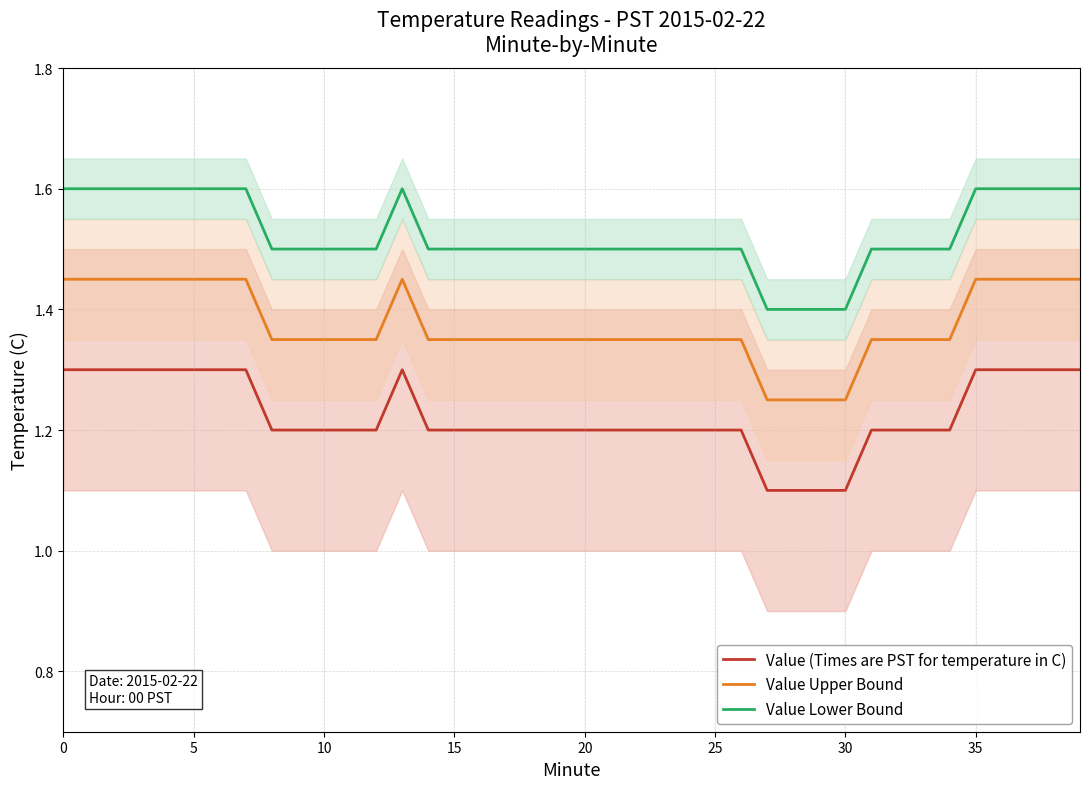

What is the average value of the Value Lower Bound series?

1.5